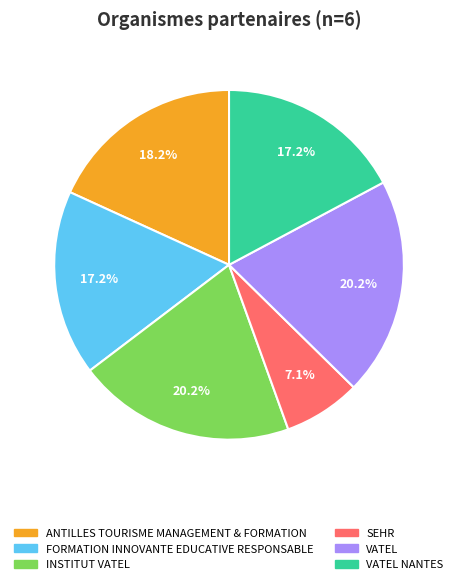

Is there a majority slice in this chart?

No